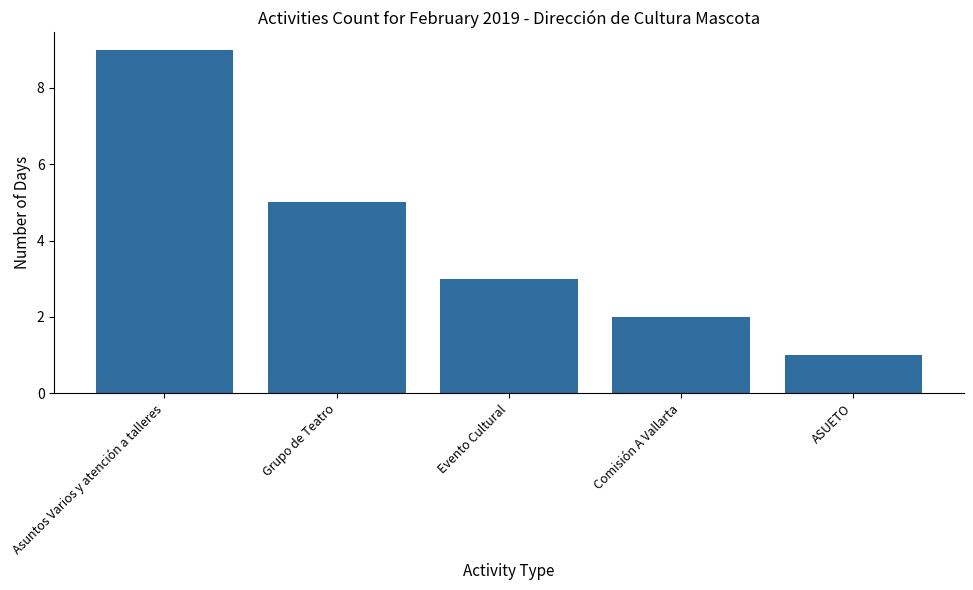

How many categories are shown in the chart?

5